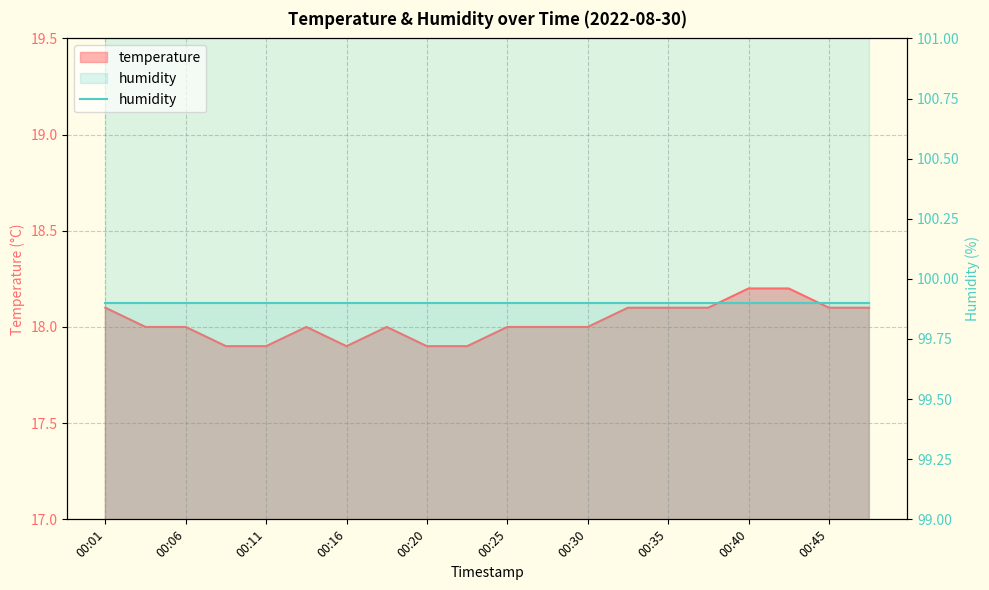

What is the value of the 3rd point from the left?

18.0